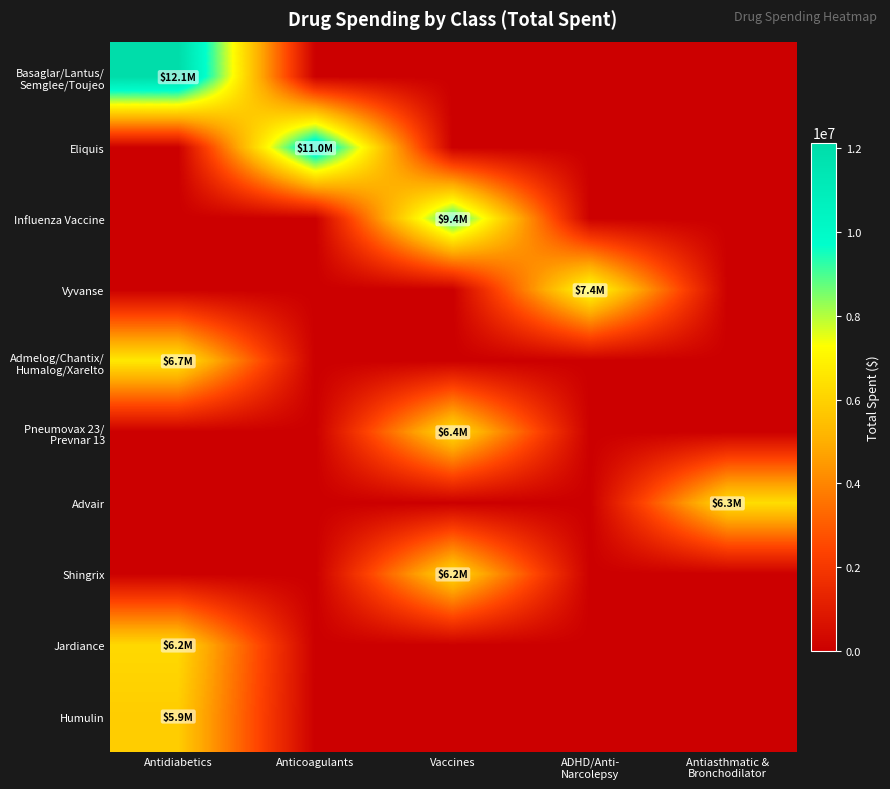

Which series has the largest range (max minus min)?

Basaglar/Lantus/ Semglee/Toujeo